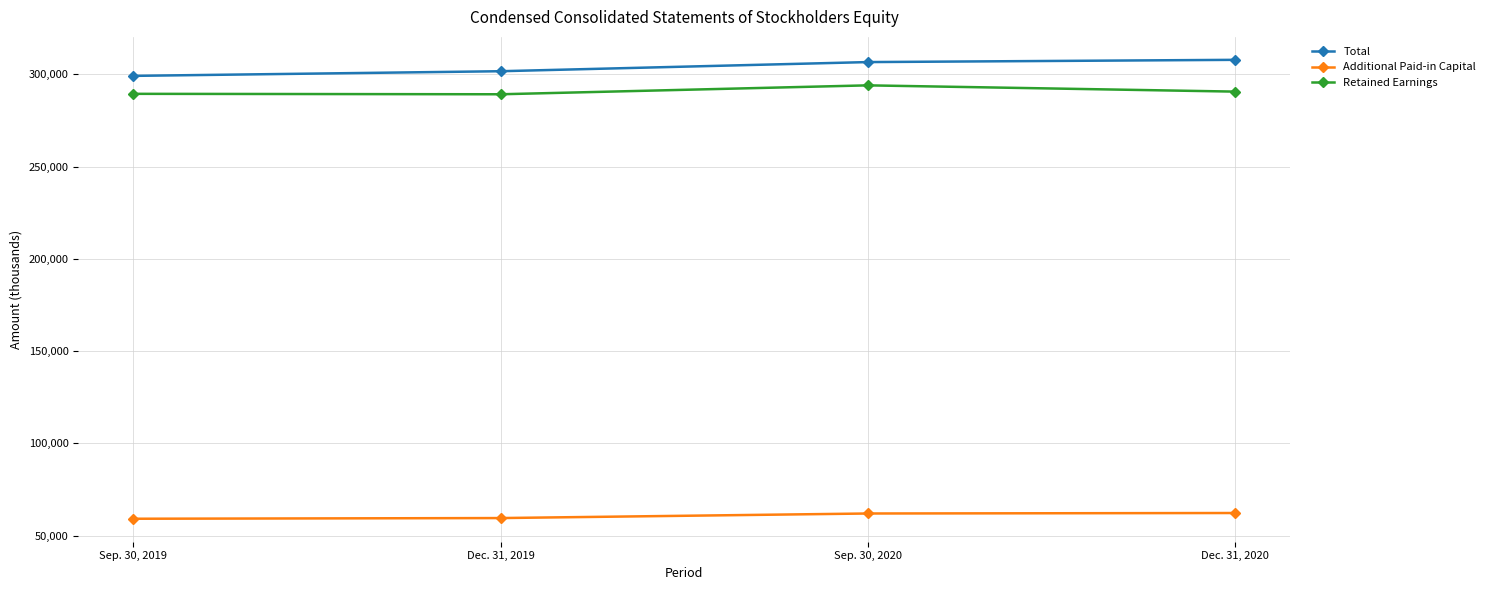

Which series has the largest total across all categories?

Total